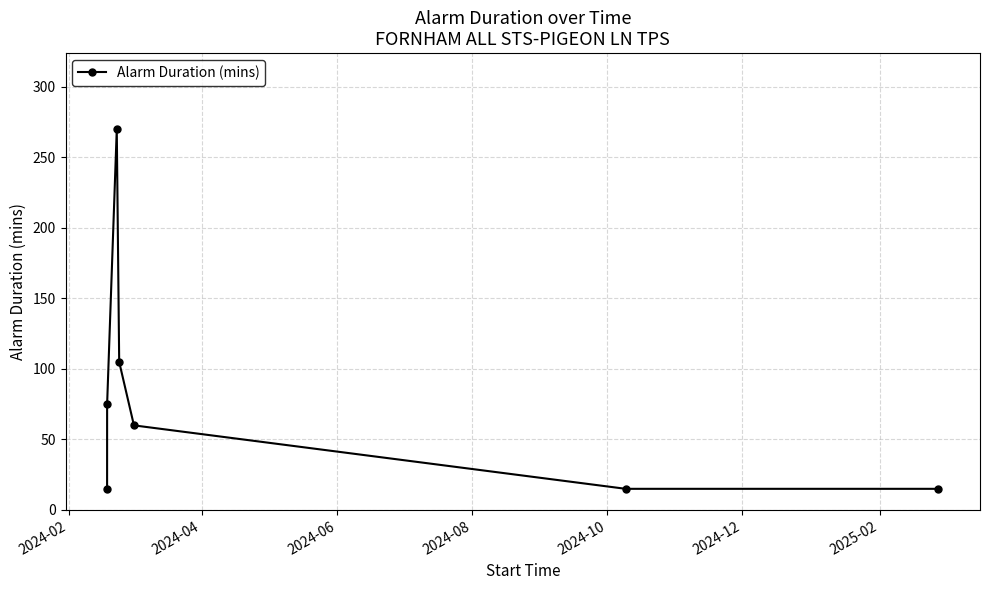

Reading left to right, transcribe all the data shown in this chart.

15	75	270	105	60	15	15